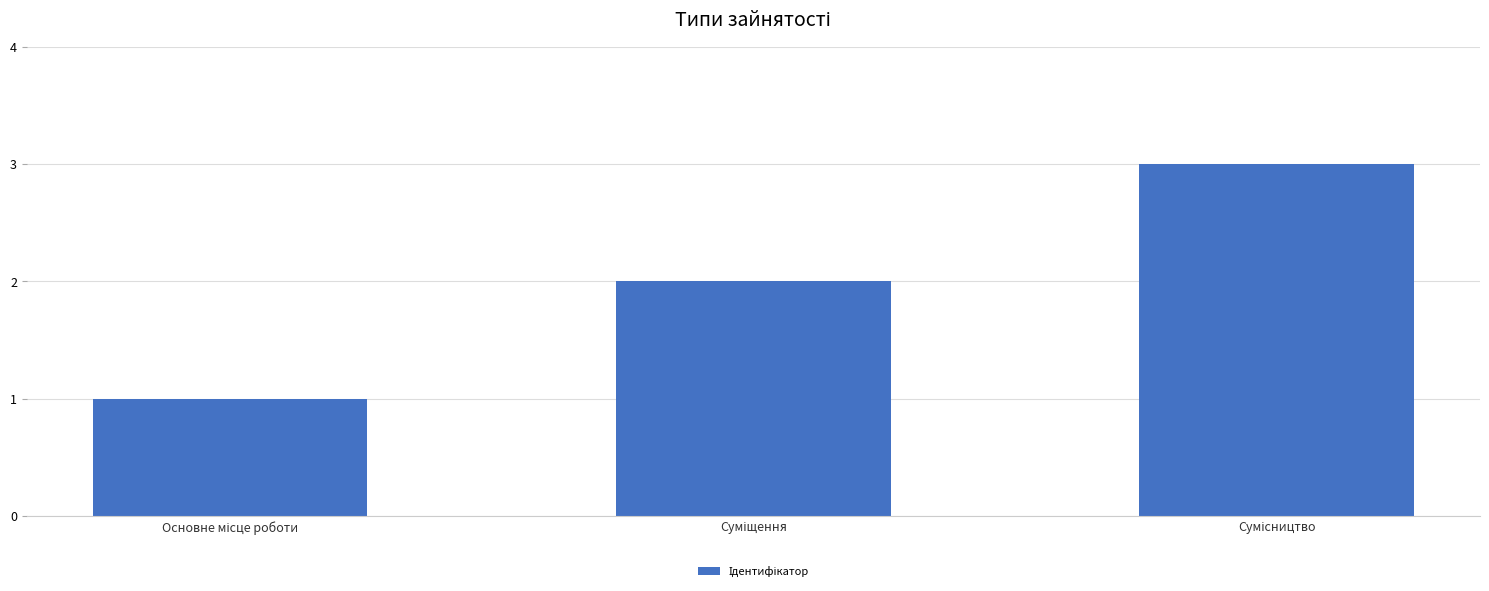

What is the maximum value shown in the chart?

3